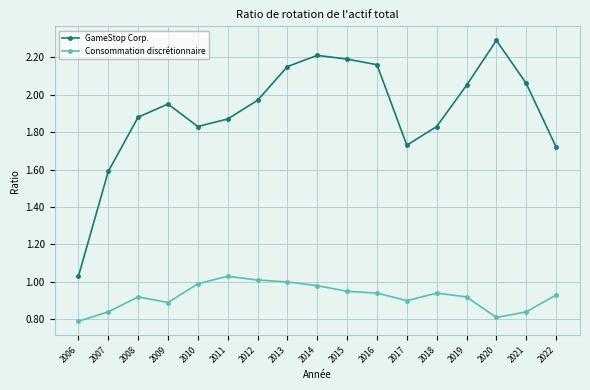

The value of Consommation discrétionnaire at 2017 is 0.9. True or false?

True